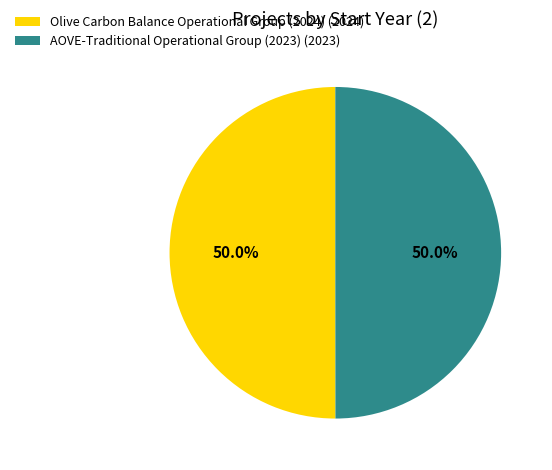

What is the ratio of the value at Olive Carbon Balance Operational Group (2024) (2024) to the value at AOVE-Traditional Operational Group (2023) (2023)?

1.0